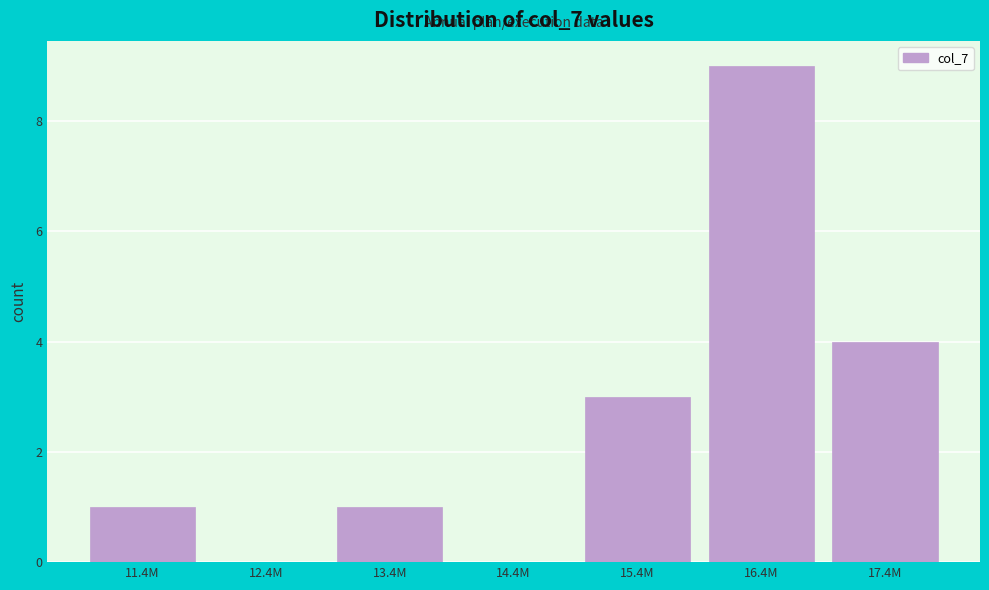

Reading left to right, transcribe all the data shown in this chart.

11.4M=1	12.4M=0	13.4M=1	14.4M=0	15.4M=3	16.4M=9	17.4M=4